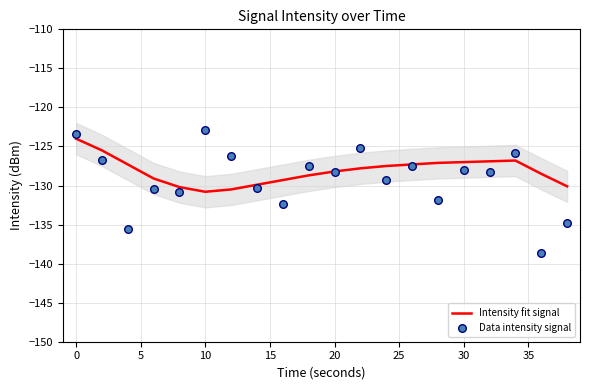

Which series has the largest total across all categories?

Intensity fit signal